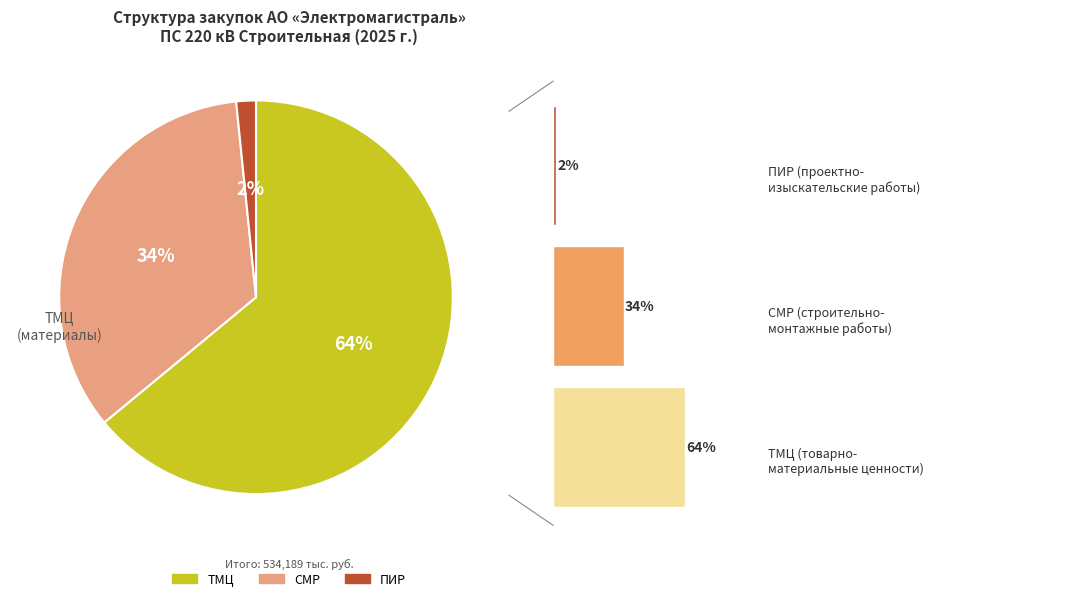

How many slices are in this pie chart?

3